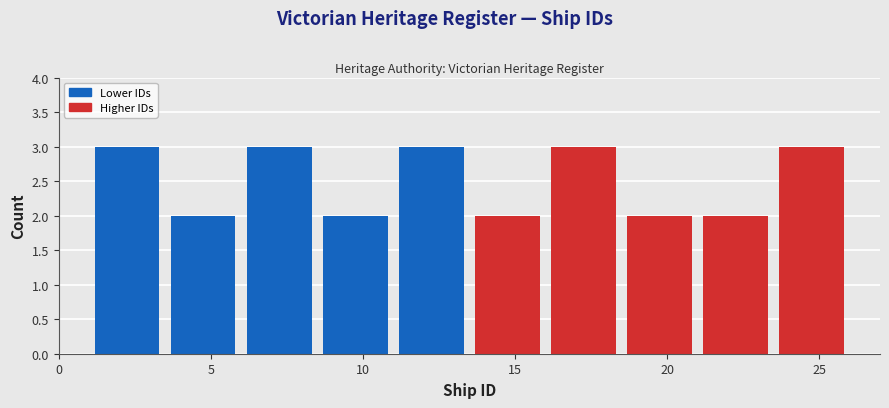

Reading left to right, transcribe this chart: for each bar, give the range it covers on the x-axis and its height. The values are not printed on the chart, so give them approximately, as read against the axis.

1.0 to 3.5: 3
3.5 to 6.0: 2
6.0 to 8.5: 3
8.5 to 11.0: 2
11.0 to 13.5: 3
13.5 to 16.0: 2
16.0 to 18.5: 3
18.5 to 21.0: 2
21.0 to 23.5: 2
23.5 to 26.0: 3